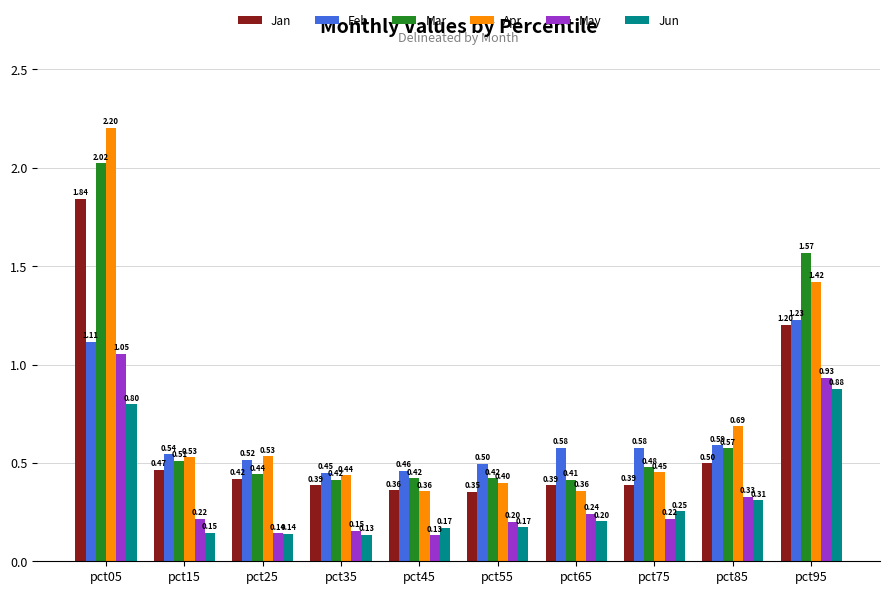

What is the maximum value shown in the chart?

2.2